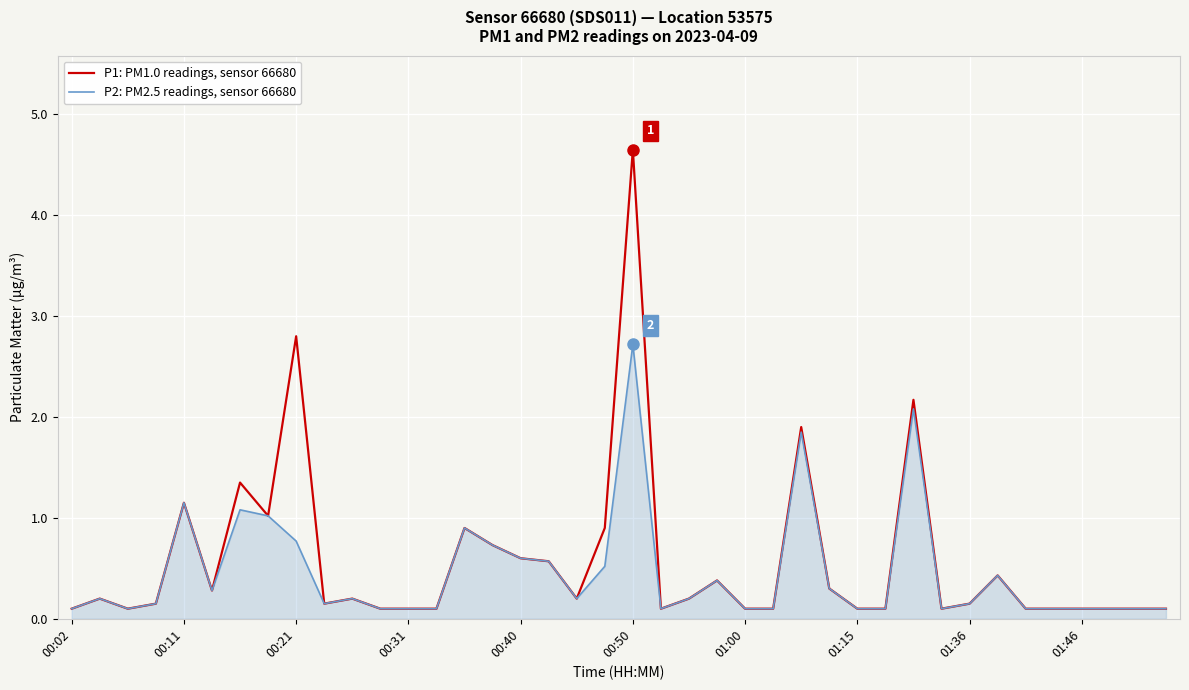

List the series in order of their overall mean, highest first.

P1: PM1.0 readings, sensor 66680, P2: PM2.5 readings, sensor 66680